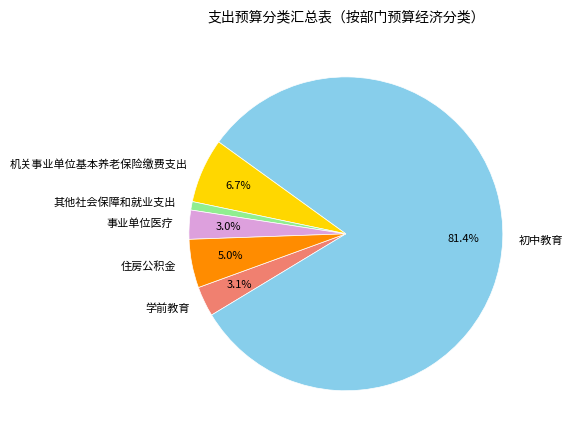

To the nearest percent, what is the combined percentage of 初中教育 and 事业单位医疗?

84%